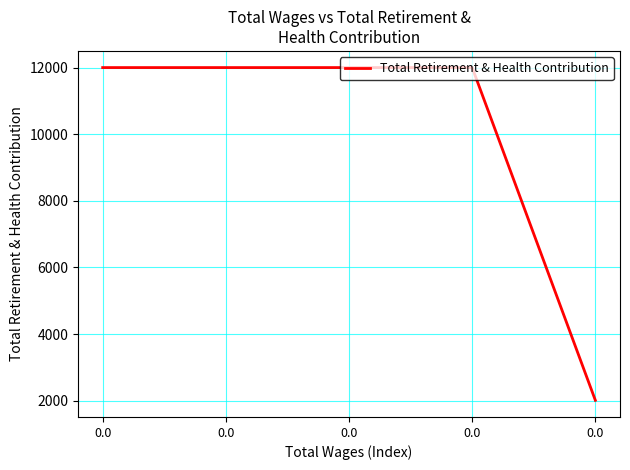

Does the chart display data point markers on the line(s)?

No